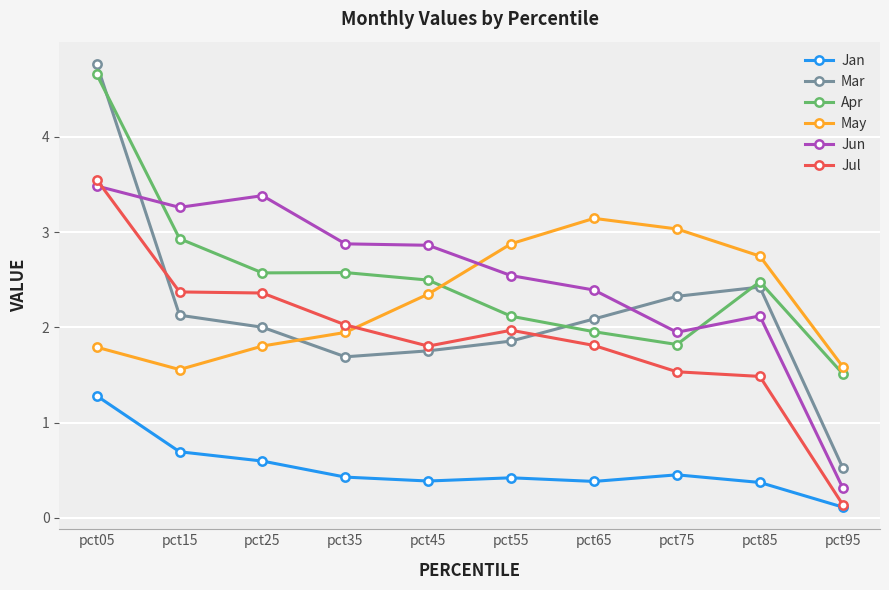

At how many categories does at least one series exceed 1?

10